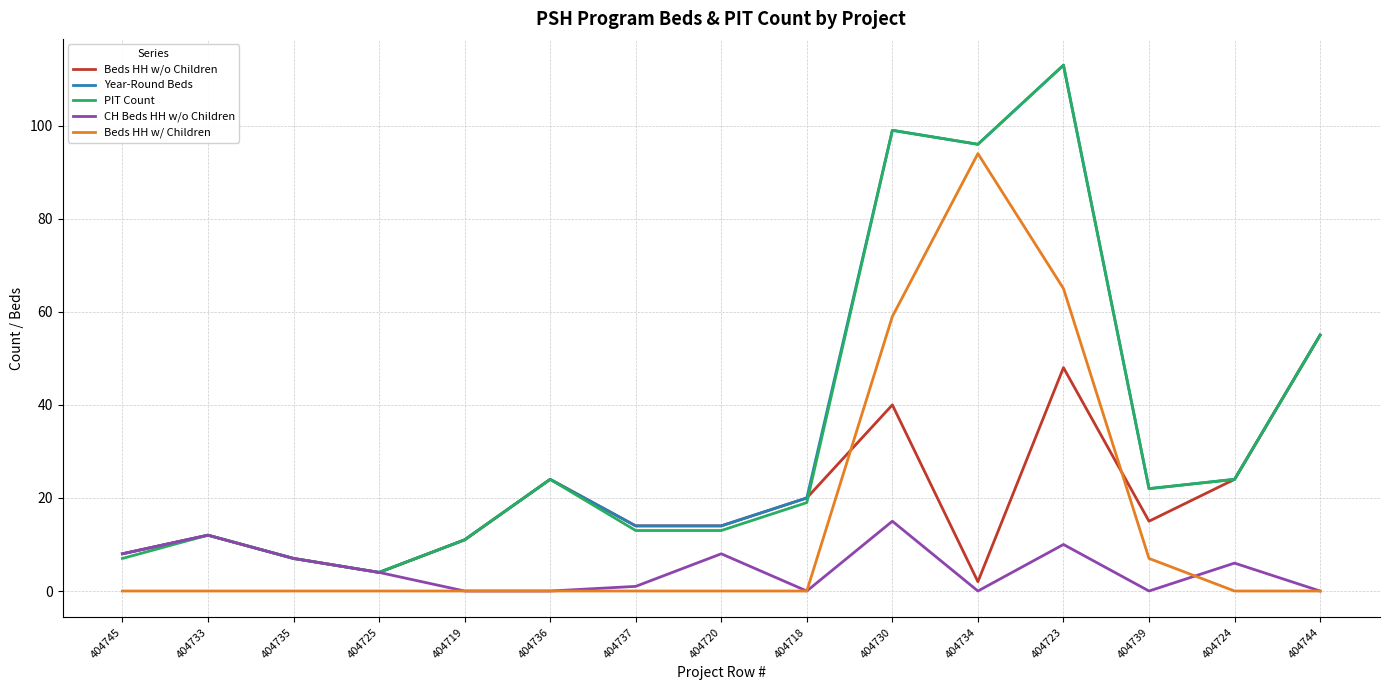

Reading right to left, list all the values displayed in this chart.

Beds HH w/o Children: 55	24	15	48	2	40	20	14	14	24	11	4	7	12	8
Year-Round Beds: 55	24	22	113	96	99	20	14	14	24	11	4	7	12	8
PIT Count: 55	24	22	113	96	99	19	13	13	24	11	4	7	12	7
CH Beds HH w/o Children: 0	6	0	10	0	15	0	8	1	0	0	4	7	12	8
Beds HH w/ Children: 0	0	7	65	94	59	0	0	0	0	0	0	0	0	0